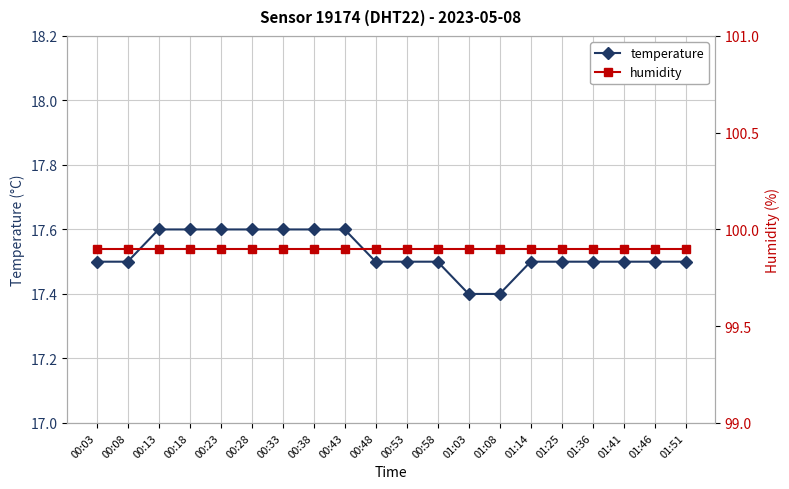

True or false: temperature and humidity intersect in this chart.

False